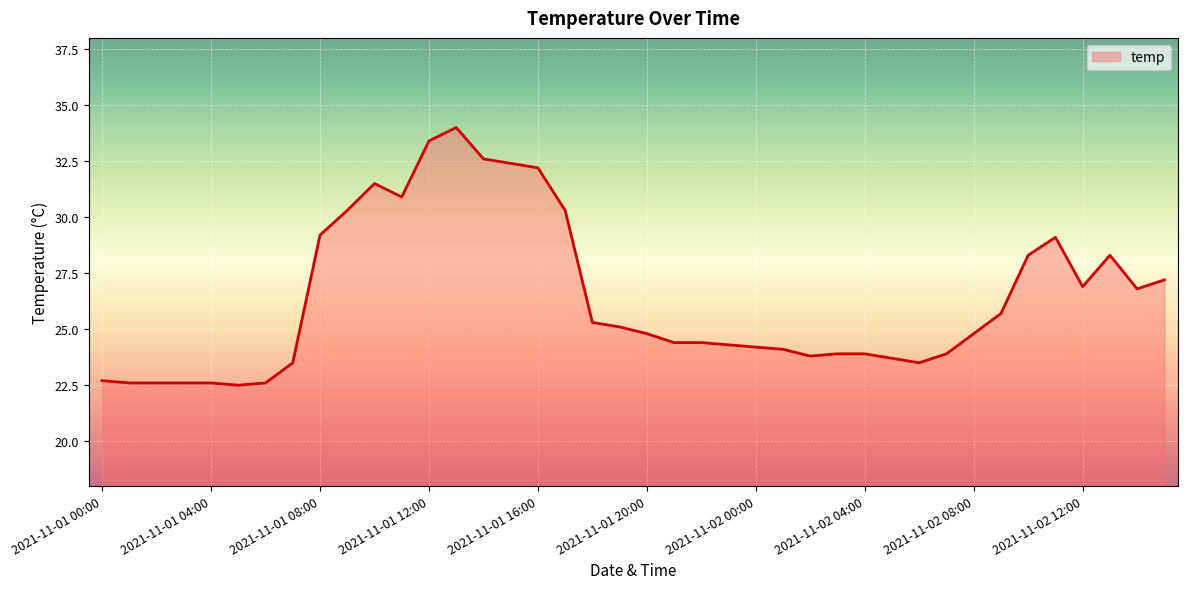

What is the difference between the maximum and minimum values?

11.5